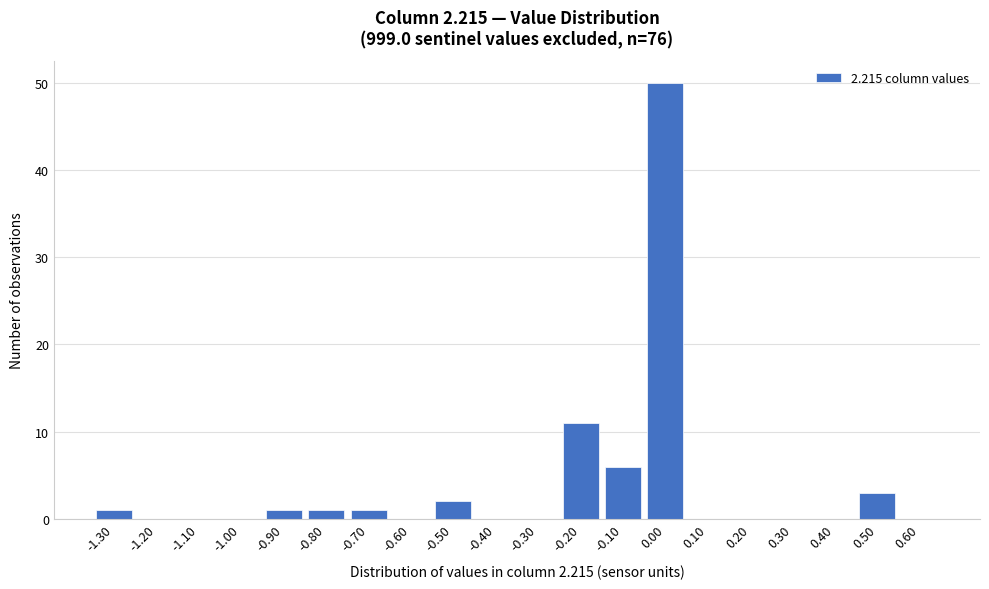

Reading left to right, list all the values displayed in this chart.

-1.30=1	-1.20=0	-1.10=0	-1.00=0	-0.90=1	-0.80=1	-0.70=1	-0.60=0	-0.50=2	-0.40=0	-0.30=0	-0.20=11	-0.10=6	0.00=50	0.10=0	0.20=0	0.30=0	0.40=0	0.50=3	0.60=0